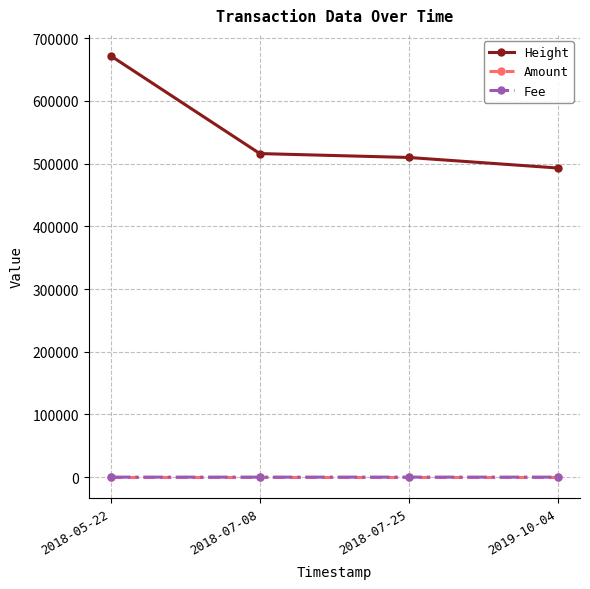

What is the difference between the maximum and second lowest values in the Height series?

161941.0